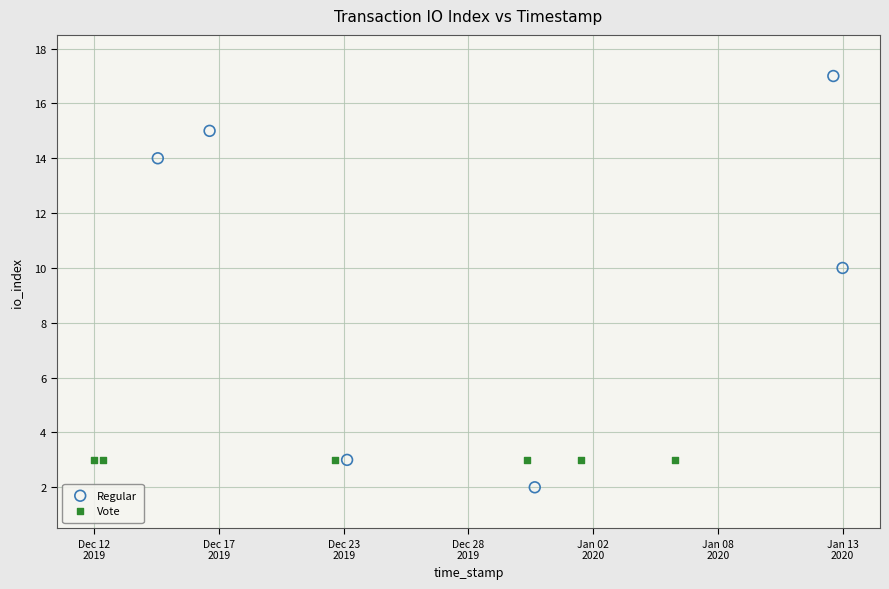

Which series contains the highest Y value?

Regular